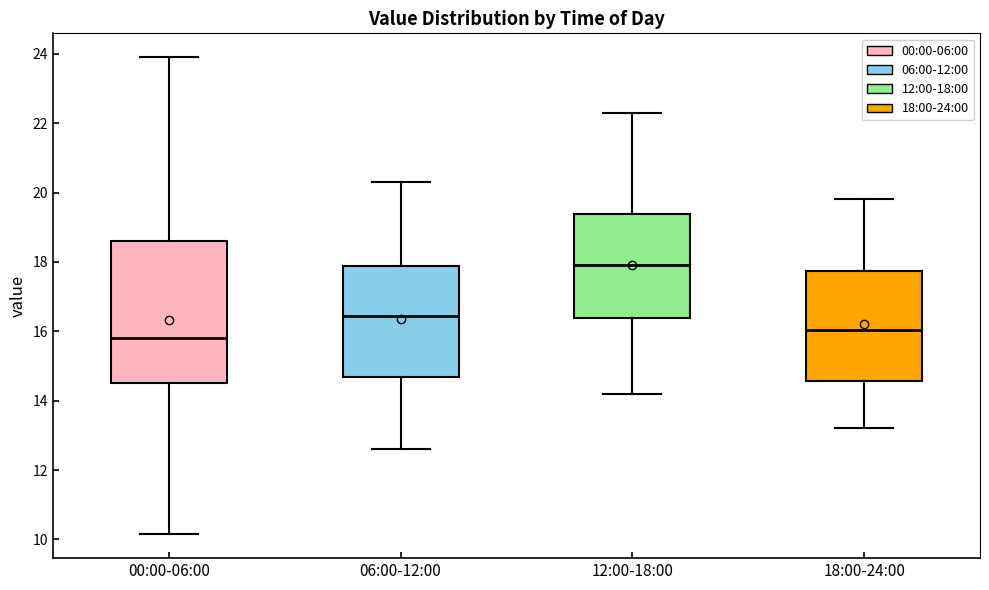

Reading left to right, read every box against the y-axis: the position of its median line, the range the box covers, and the ends of its whiskers. The values are not printed on the chart, so give them approximately, as read against the axis.

00:00-06:00: median 15.8, box 14.6 to 18.6, whiskers 10.2 to 24.0
06:00-12:00: median 16.4, box 14.6 to 17.8, whiskers 12.6 to 20.4
12:00-18:00: median 18.0, box 16.4 to 19.4, whiskers 14.2 to 22.4
18:00-24:00: median 16.0, box 14.6 to 17.8, whiskers 13.2 to 19.8